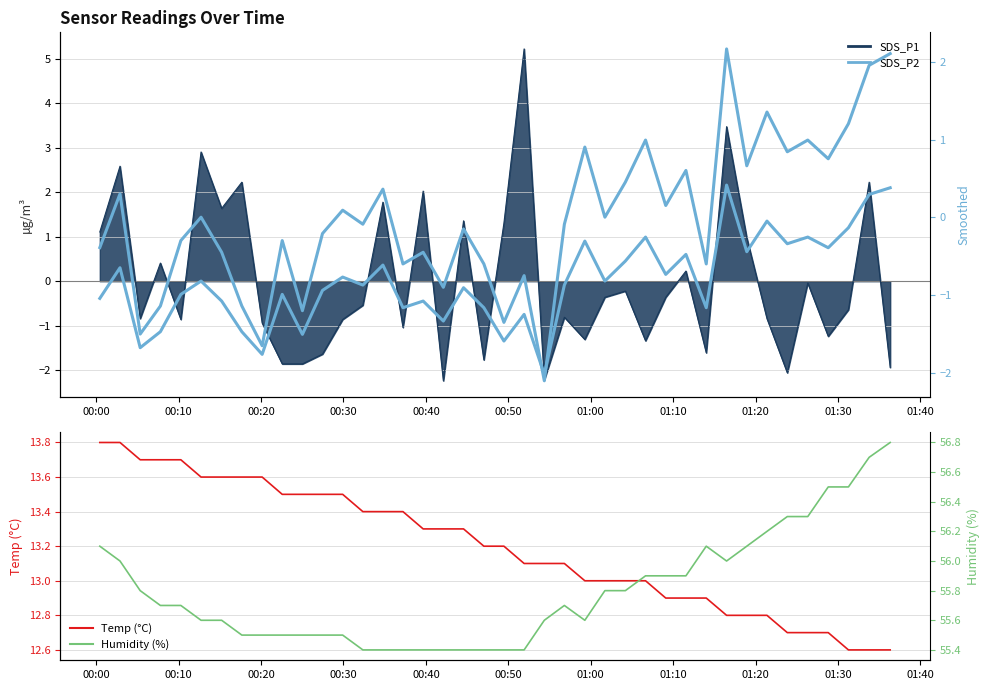

At how many categories does at least one series exceed 9?

40